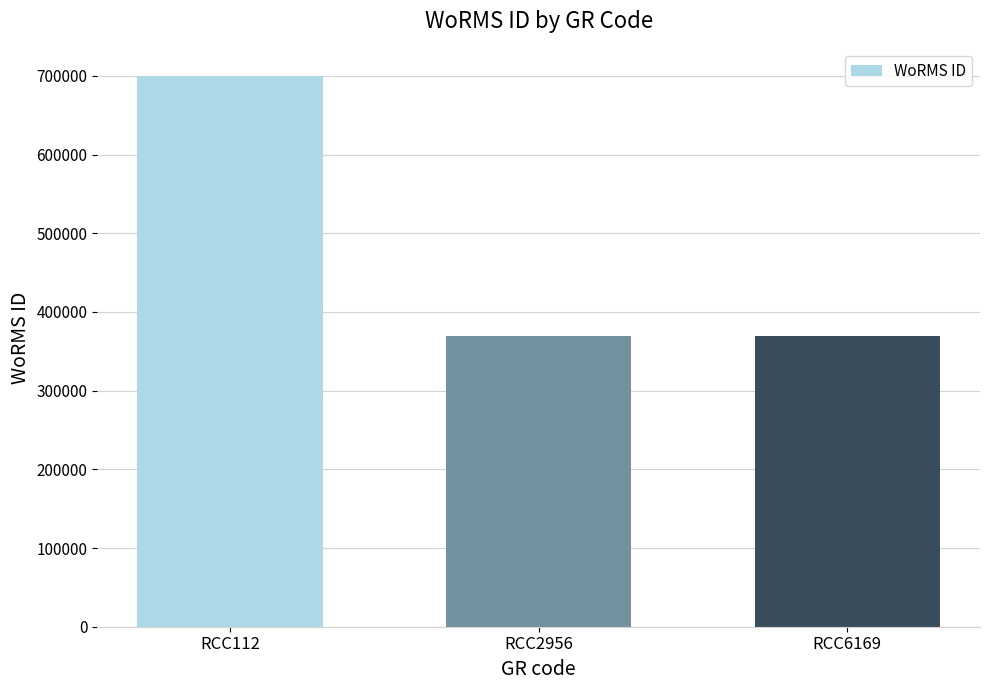

True or false: the data shows 369489 at RCC6169.

True